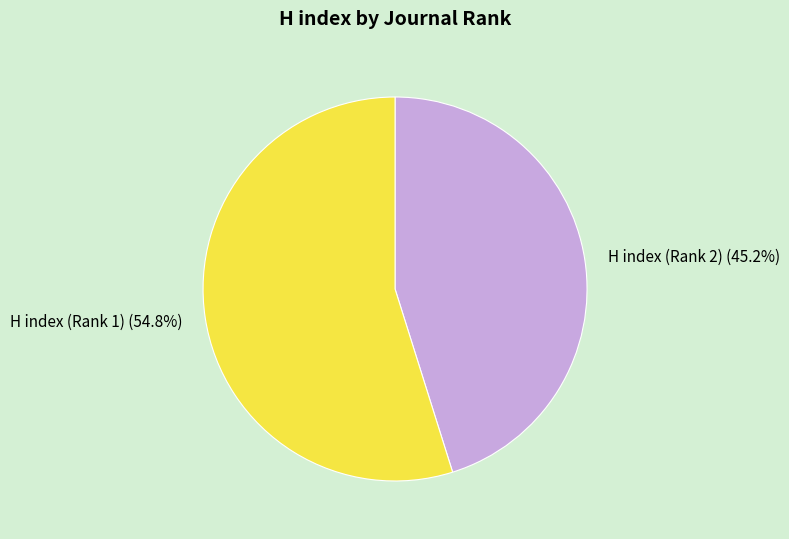

Count the number of slices in the pie.

2